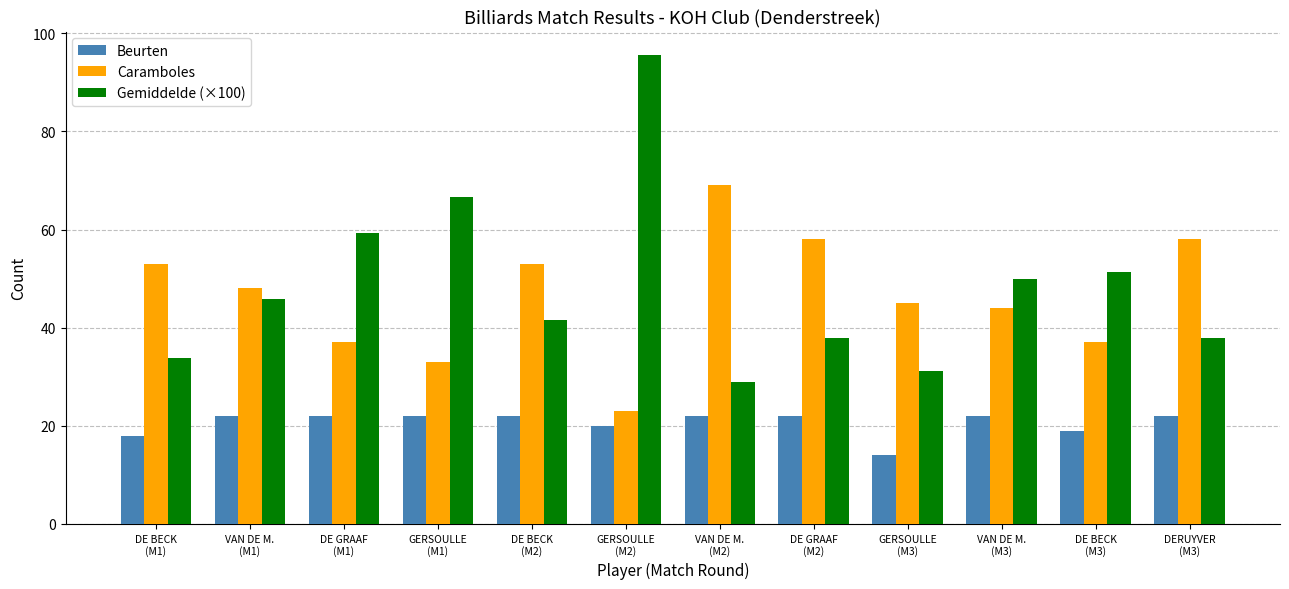

The Gemiddelde (×100) series shows 28.9 at VAN DE M.
(M2). True or false?

True